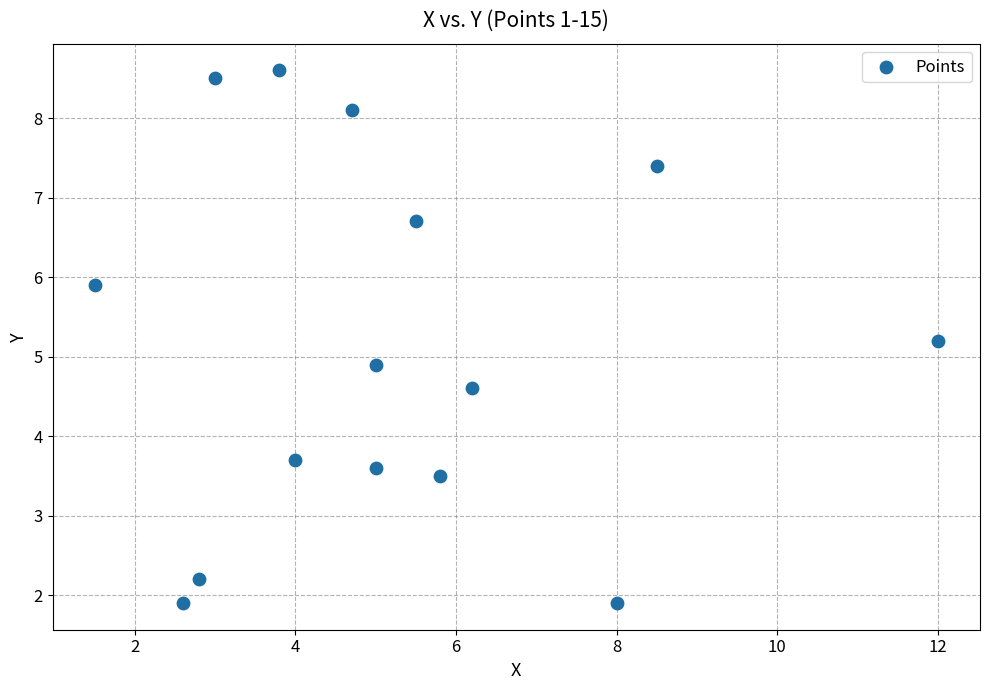

What is the range of Y values (max minus min)?

6.7